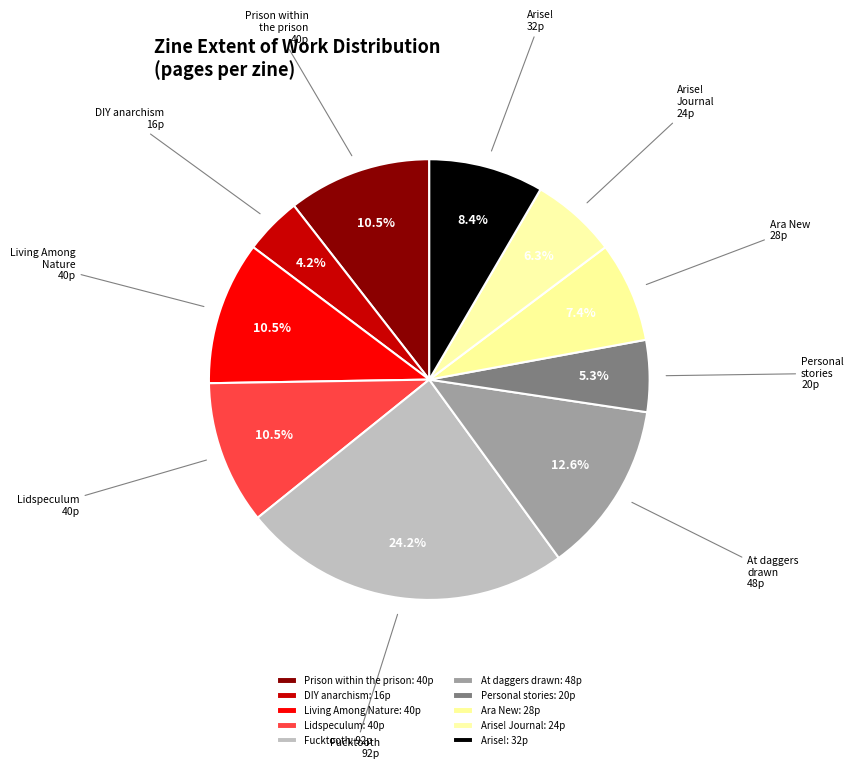

To the nearest percent, what is the difference between the largest and smallest slice percentages?

20%